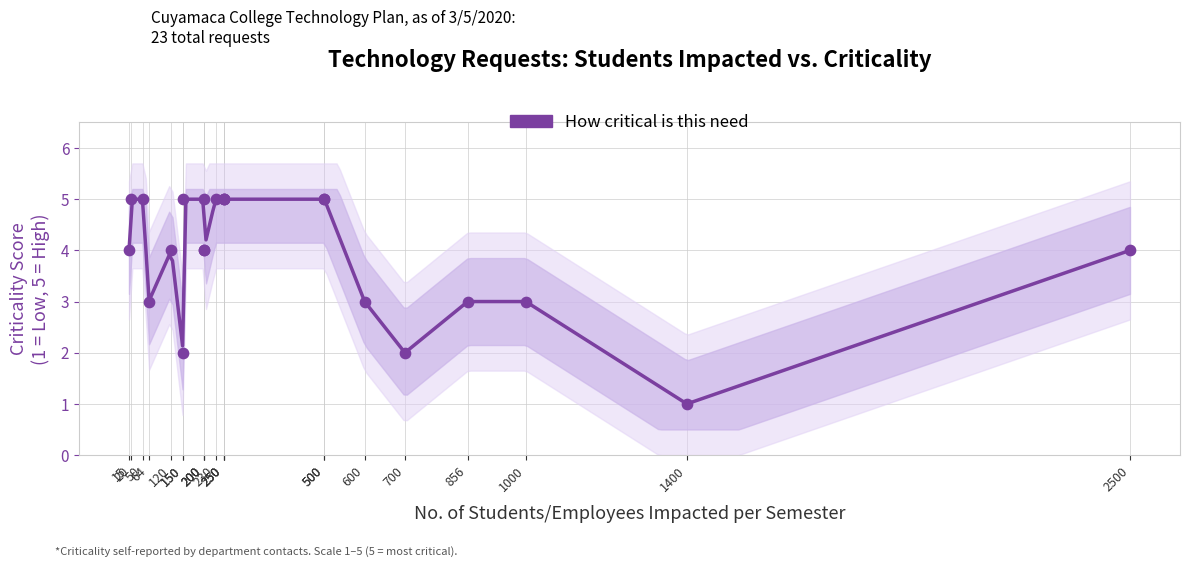

What is the change in value from 150 to 15?

+2